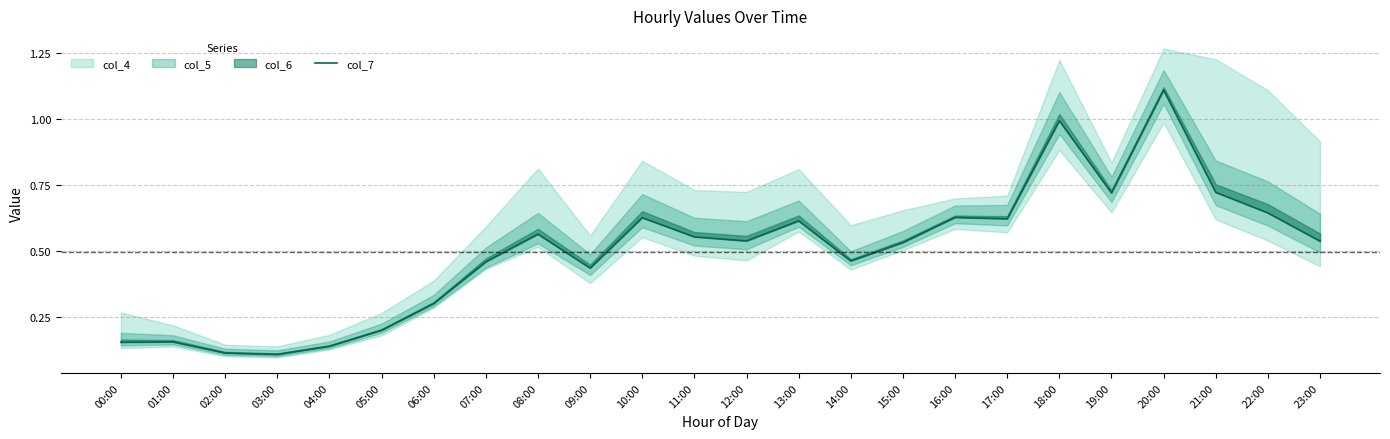

Is it true that the value at 08:00 is 1.0?

False